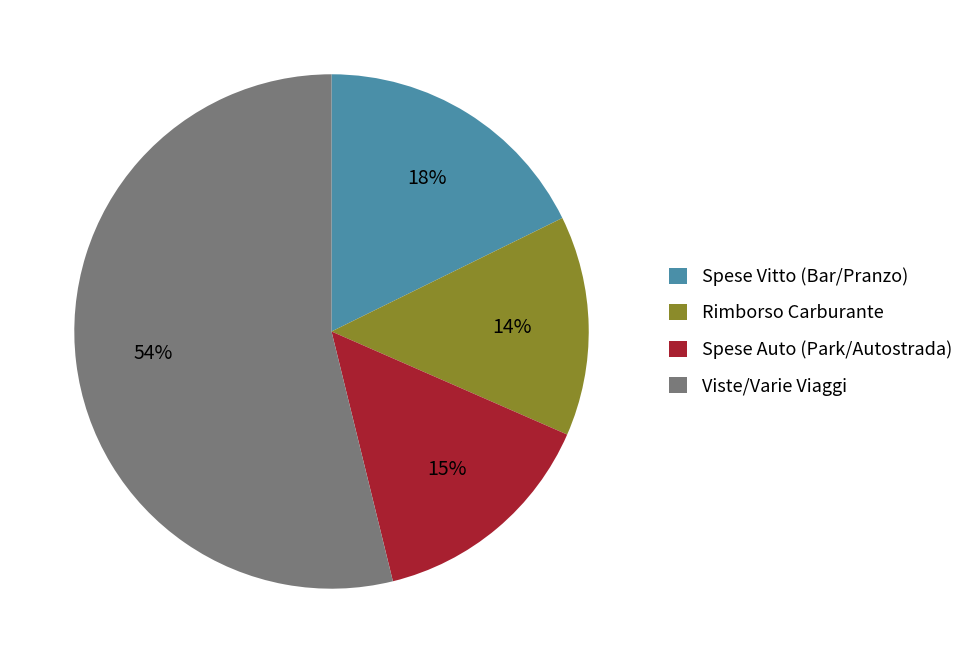

Is it true that Viste/Varie Viaggi is 54% of the pie?

True